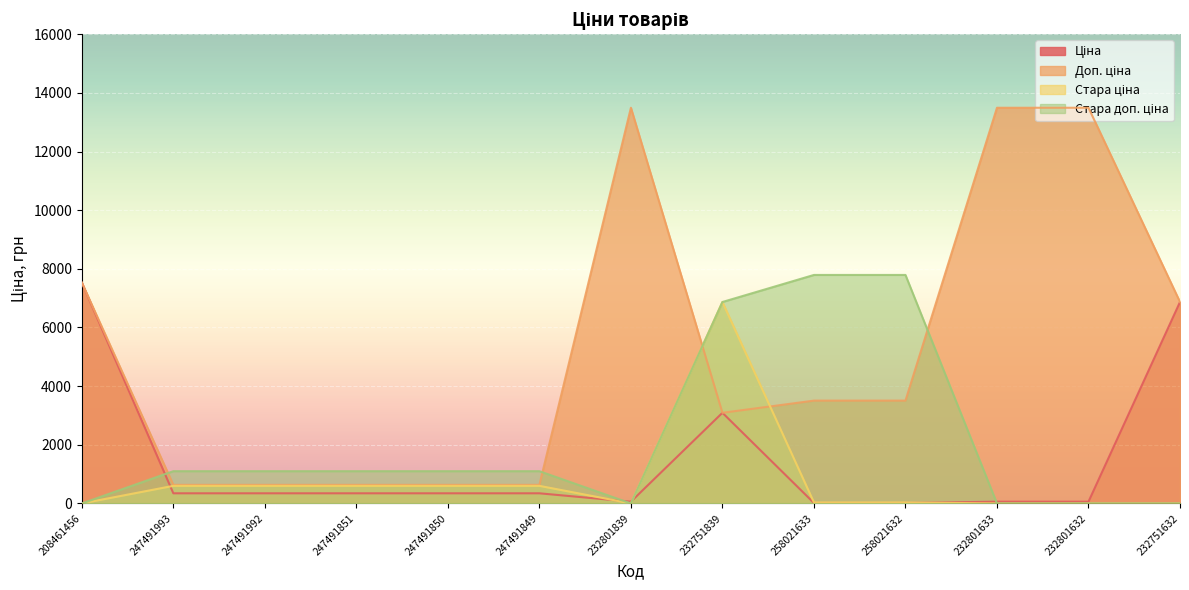

What position from the left is 208461456?

1